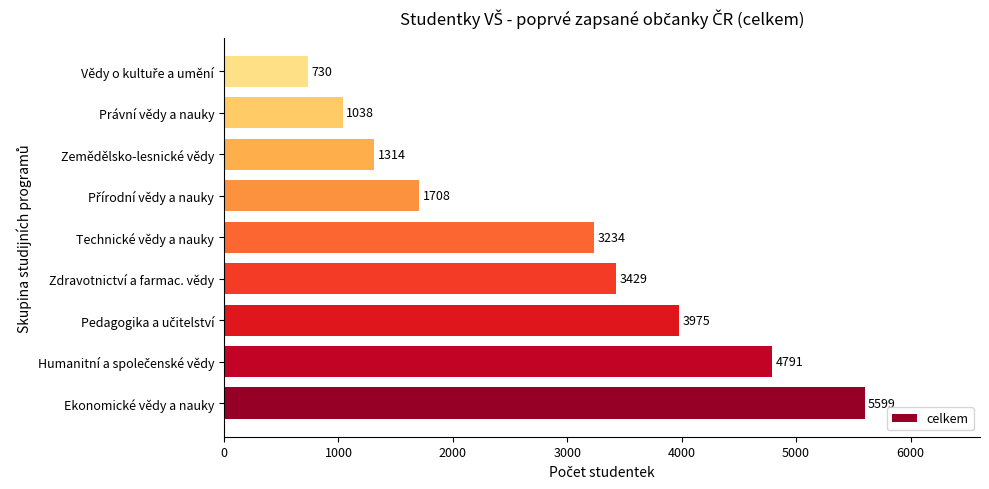

True or false: the data shows 1038 at Právní vědy a nauky.

True